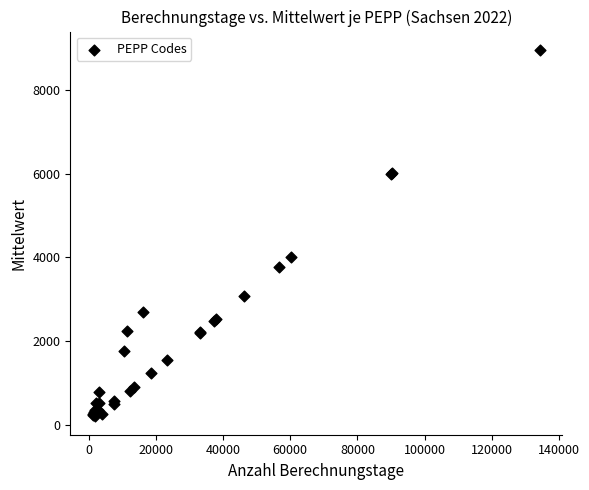

What Y value in the scatter plot is closest to 4580?

4010.5